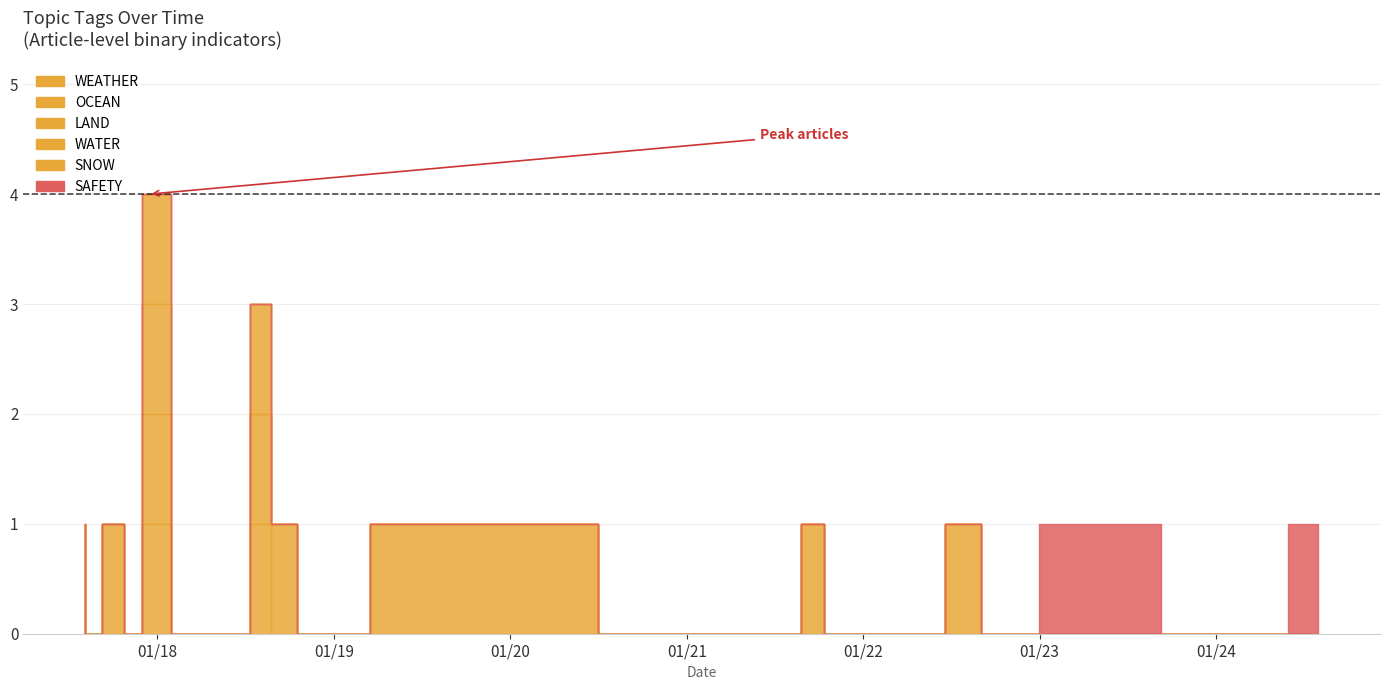

Reading right to left, extract all data points from this chart.

WEATHER: 0	0	0	0	0	0	0	0	0	0	0	0	0	0	0	0	0	0	0	0	0	0	0	0	0	1	0	0	0	0	0	0	0	0	1
OCEAN: 0	0	0	0	0	0	0	0	1	0	0	1	1	0	0	0	0	0	1	1	1	0	0	1	1	1	0	0	0	1	0	0	1	0	0
LAND: 0	0	0	0	0	0	0	0	0	0	0	0	0	0	0	0	0	0	0	0	0	0	0	0	0	0	0	0	0	1	0	0	0	0	0
WATER: 0	0	0	0	0	0	0	0	0	0	0	0	0	0	0	0	0	0	0	0	0	0	0	0	0	1	0	0	0	1	0	0	0	0	0
SNOW: 0	0	0	0	0	0	0	0	0	0	0	0	0	0	0	0	0	0	0	0	0	0	0	0	0	0	0	0	0	1	0	0	0	0	0
SAFETY: 1	0	0	0	1	1	1	0	0	0	0	0	0	0	0	0	0	0	0	0	0	0	0	0	0	0	0	0	0	0	0	0	0	0	0